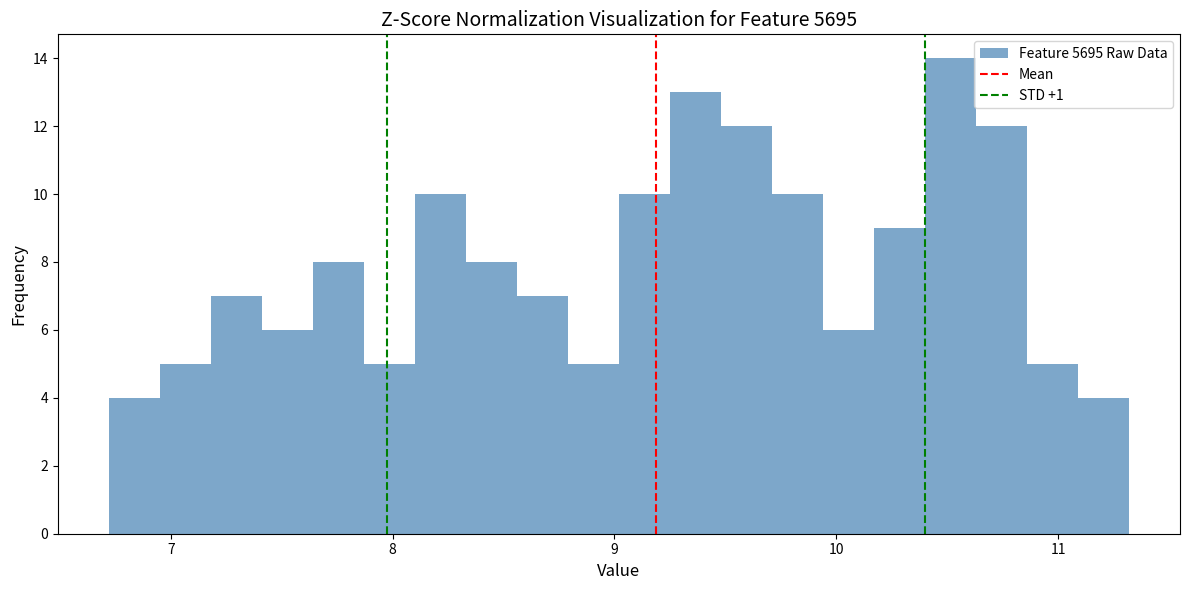

Around what value on the x-axis is the tallest bar? Give the approximate position of its centre, as read against the axis.

10.5